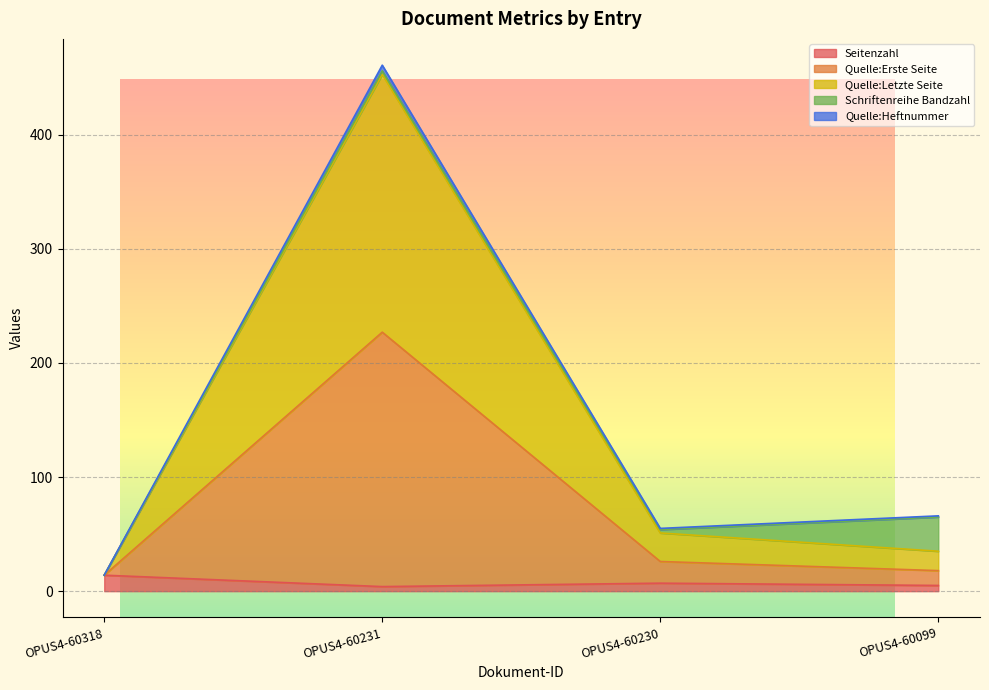

True or false: Seitenzahl and Quelle:Heftnummer cross at least once.

False